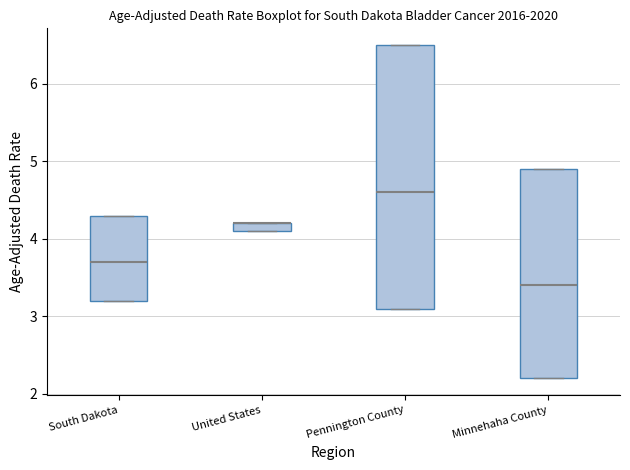

Where does the median line of the box for South Dakota sit on the y-axis? The values are not printed on the chart, so give them approximately, as read against the axis.

3.7